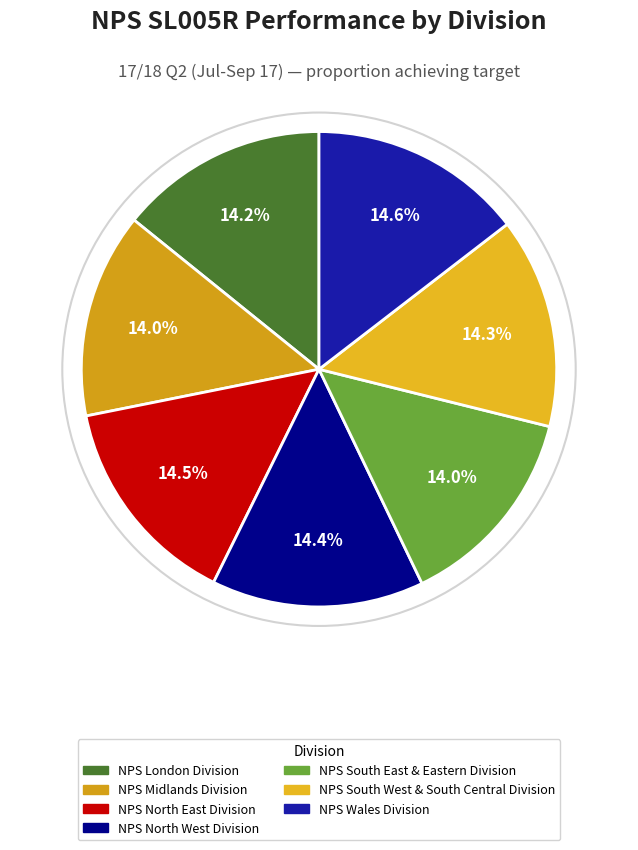

To the nearest percent, what is the difference between the largest and smallest slice percentages?

1%